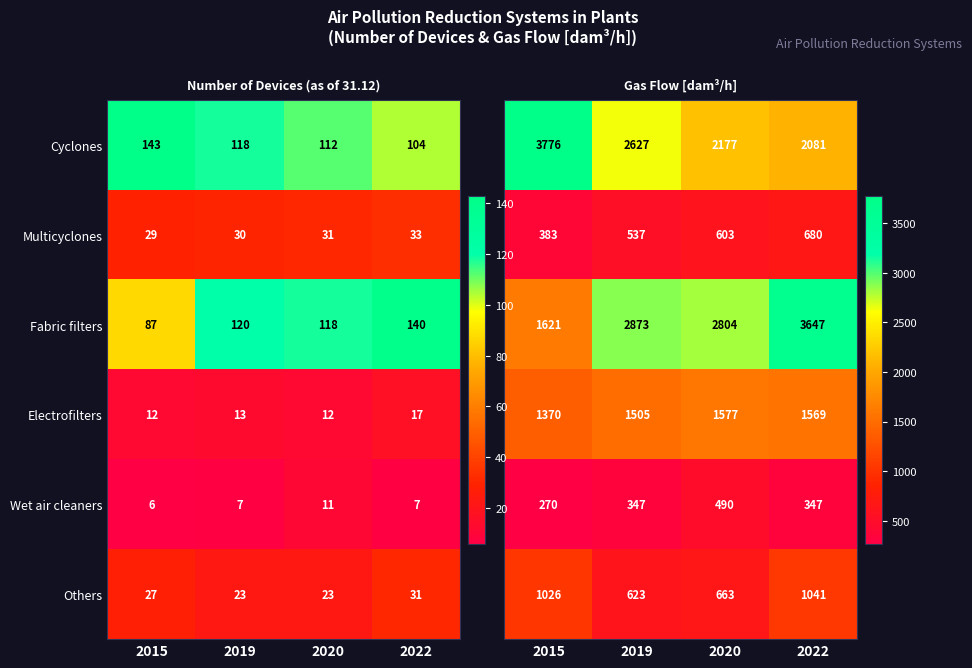

The Others series shows 23 at 2019. True or false?

True